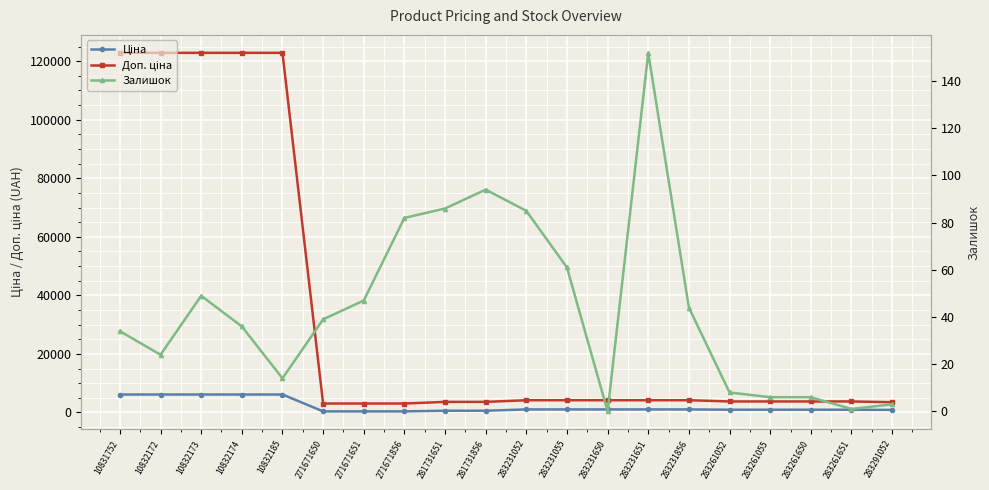

What is the total value across all series at 281731856?

4321.7